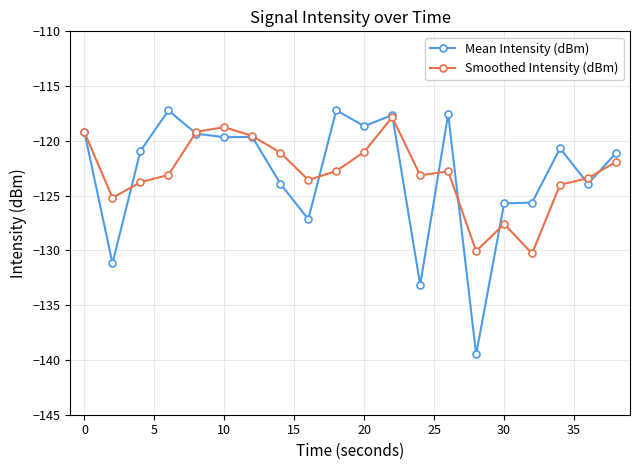

What is the value of the Mean Intensity (dBm) point at the 15th from the left?

-139.5